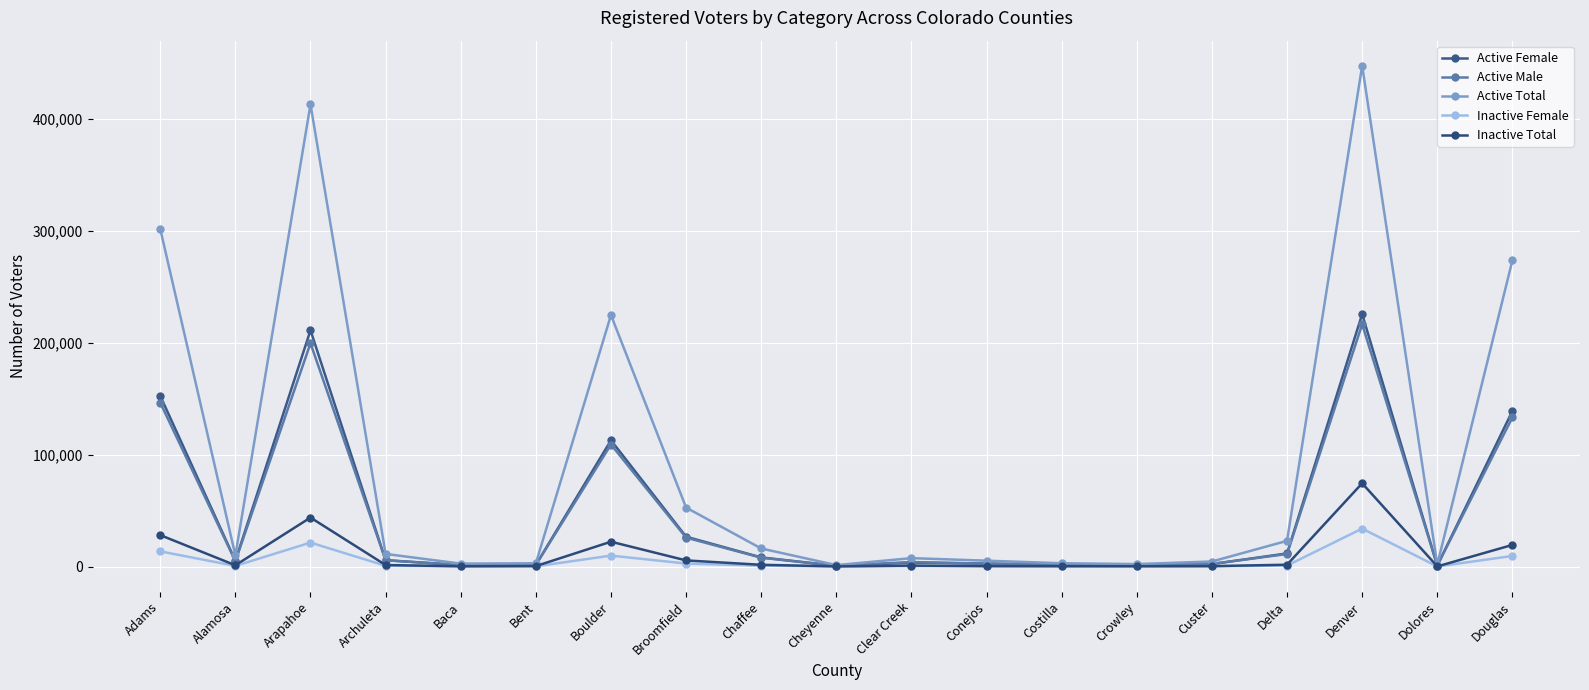

How many data points in Active Female are less than 5091?

9